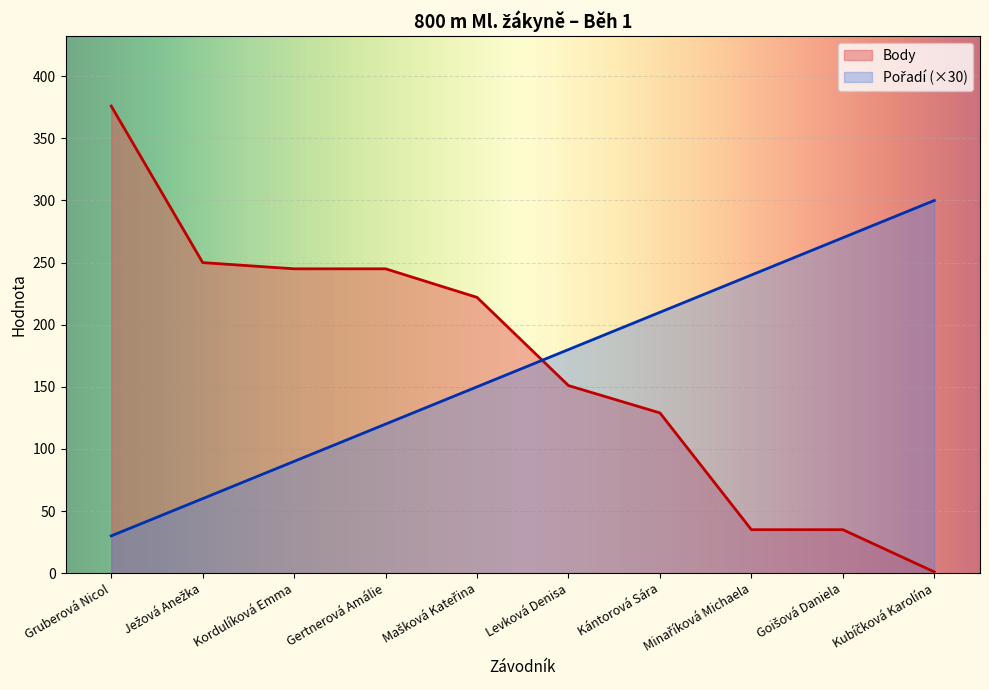

What is the sum of the Pořadí values at Kántorová Sára and Levková Denisa?

390